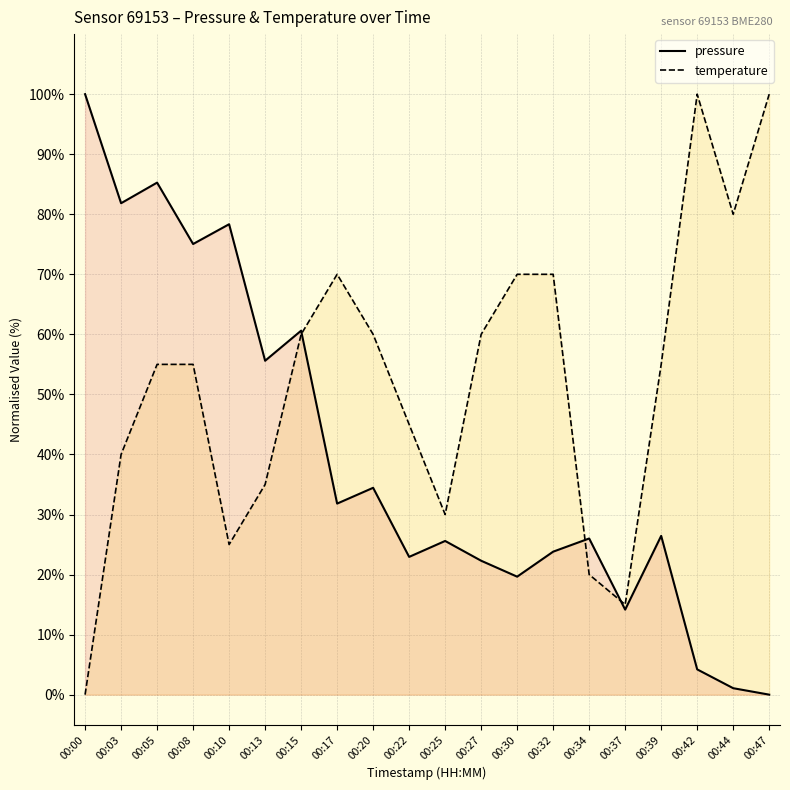

Rank the series at 00:42 from highest to lowest value.

temperature, pressure